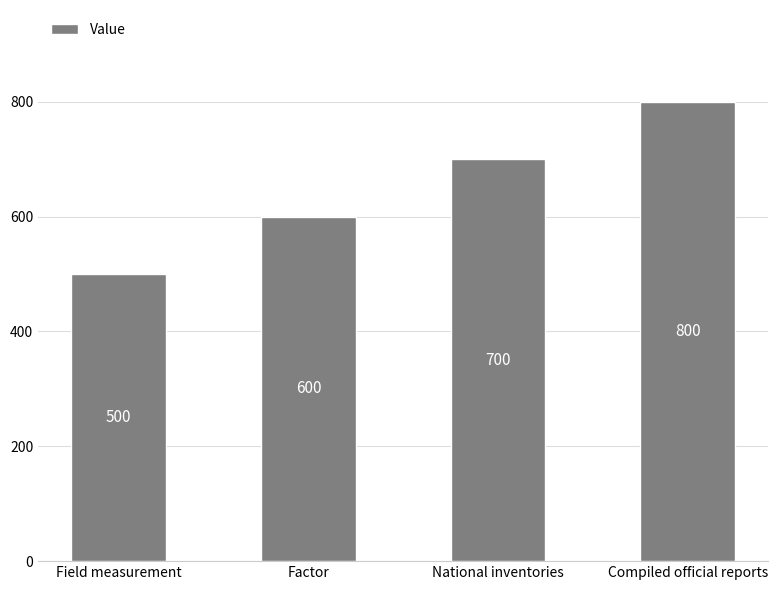

What is the greatest value displayed?

800